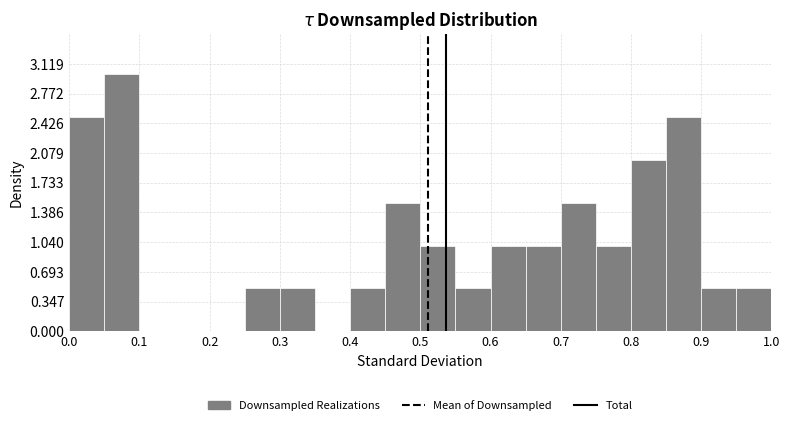

Reading left to right, list every bar in this chart as the range it spans on the x-axis followed by its height. The values are not printed on the chart, so give them approximately, as read against the axis.

0.00 to 0.05: 2.5
0.05 to 0.10: 3.0
0.10 to 0.15: 0
0.15 to 0.20: 0
0.20 to 0.25: 0
0.25 to 0.30: 0.5
0.30 to 0.35: 0.5
0.35 to 0.40: 0
0.40 to 0.45: 0.5
0.45 to 0.50: 1.5
0.50 to 0.55: 1.0
0.55 to 0.60: 0.5
0.60 to 0.65: 1.0
0.65 to 0.70: 1.0
0.70 to 0.75: 1.5
0.75 to 0.80: 1.0
0.80 to 0.85: 2.0
0.85 to 0.90: 2.5
0.90 to 0.95: 0.5
0.95 to 1.00: 0.5